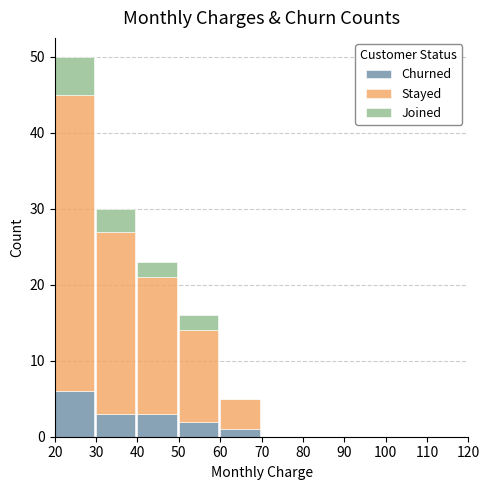

Reading left to right, what are the values for Churned?

20=6	30=3	40=3	50=2	60=1	70=0	80=0	90=0	100=0	110=0